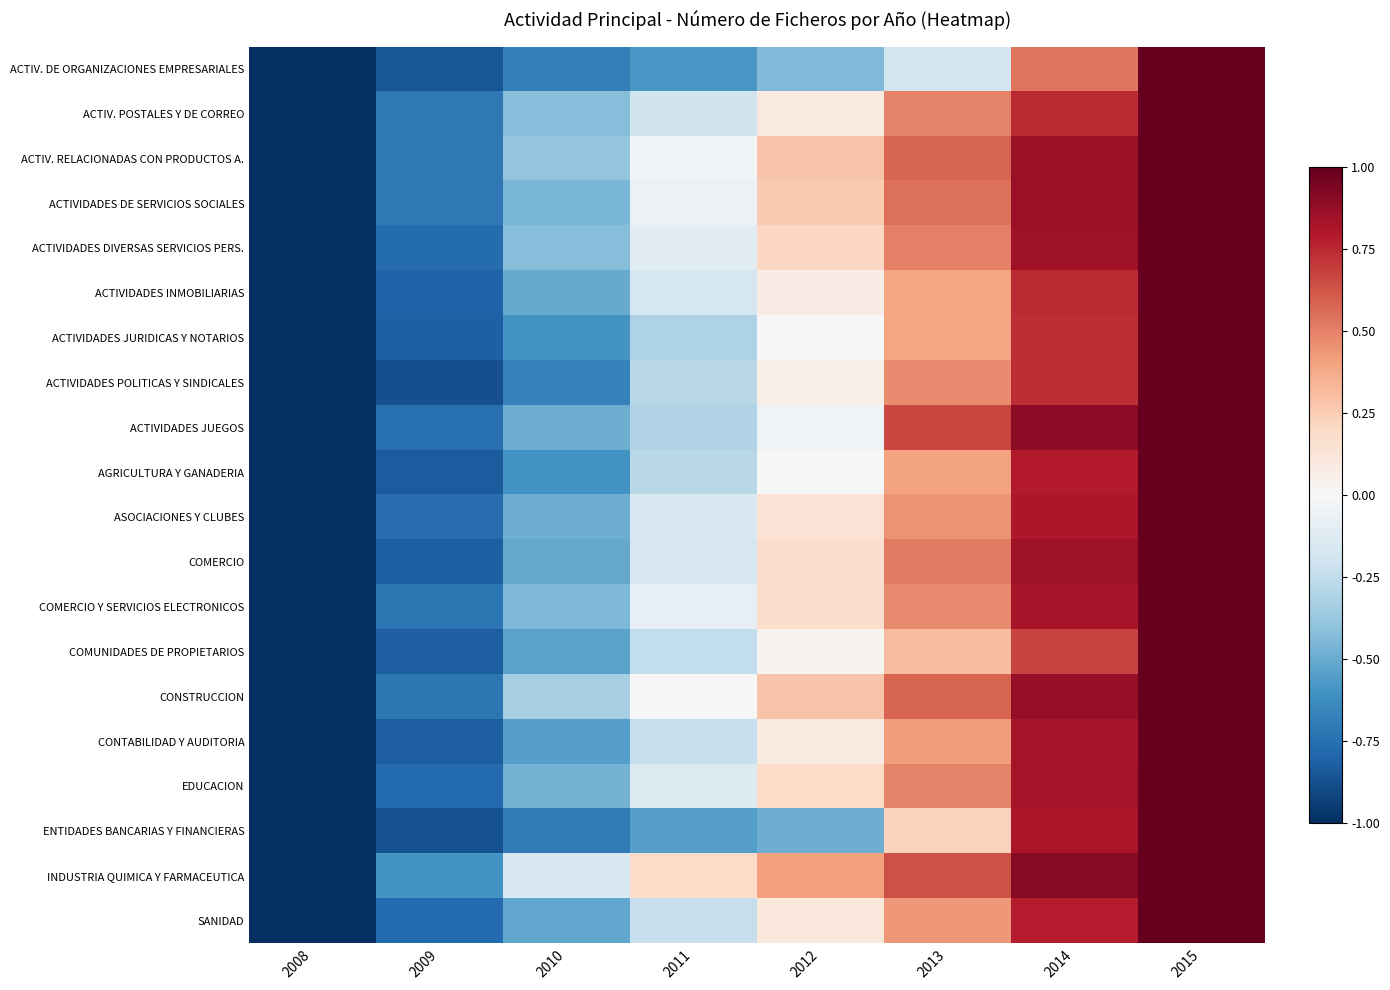

What is the greatest value displayed?

1.0